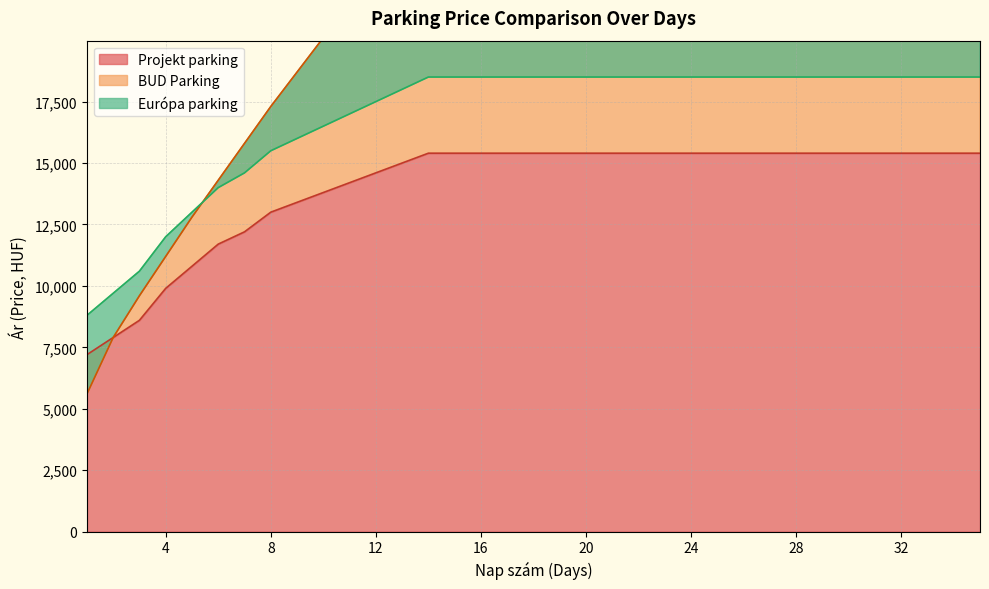

What is the spread (max minus min) of values at 23?

18800